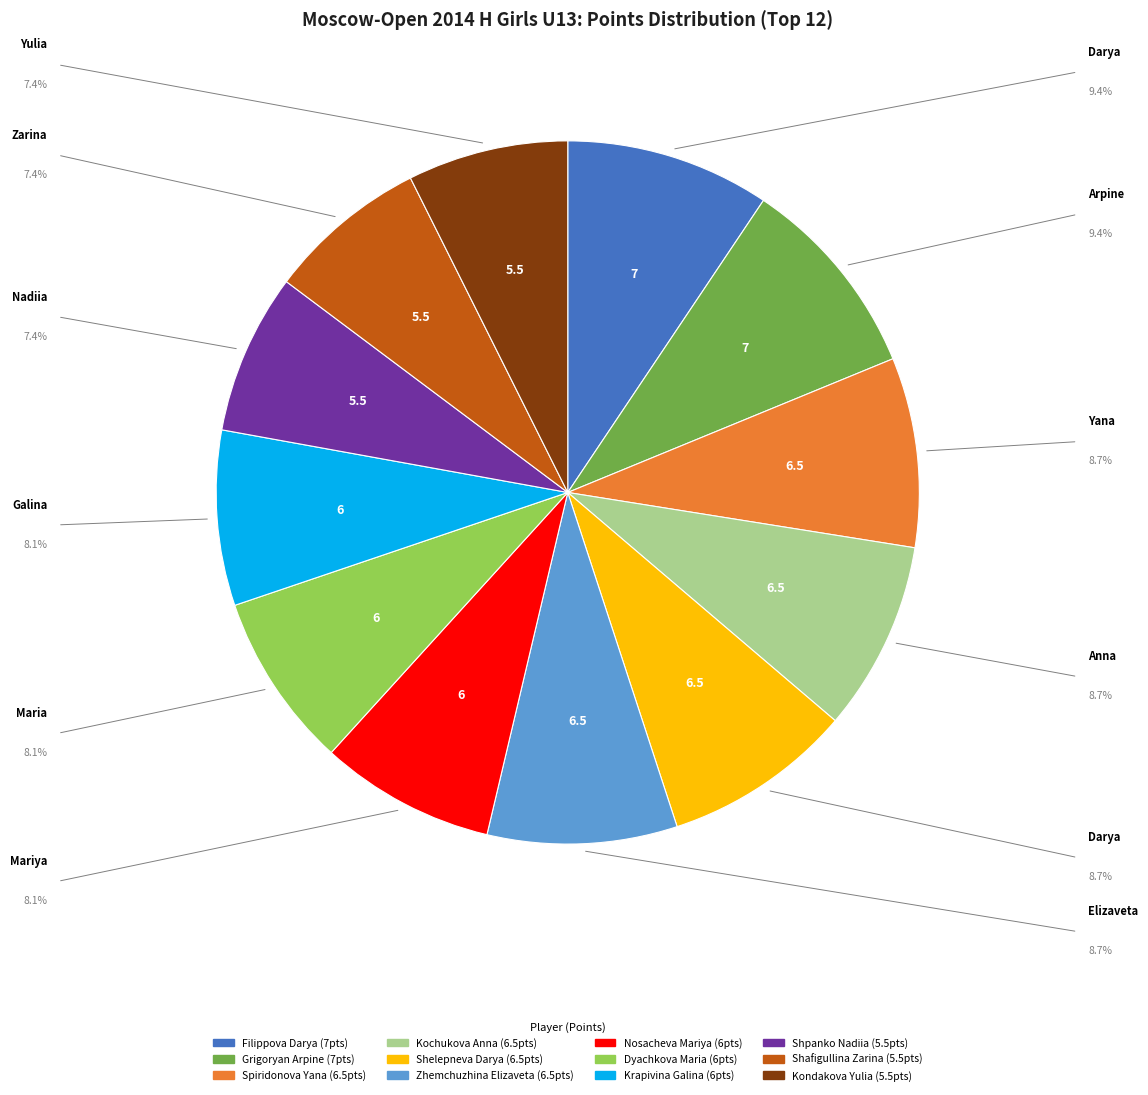

Is the sum of Shafigullina Zarina and Kondakova Yulia greater than half?

No